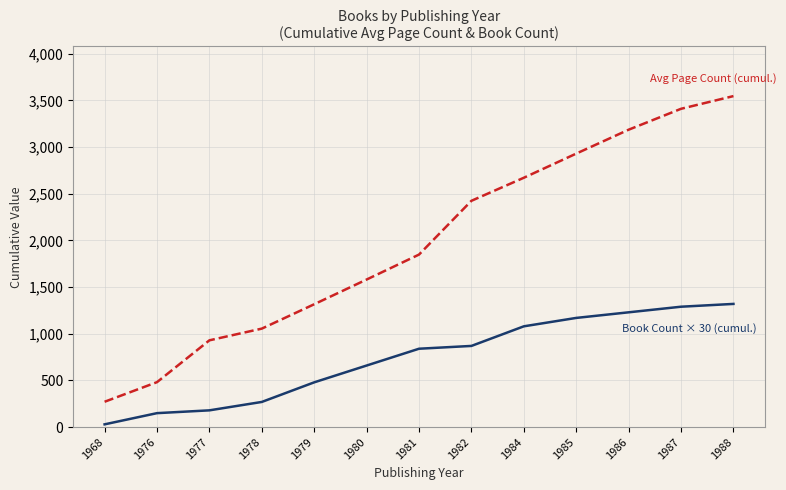

What is the total value across all series at 1978?

1325.3